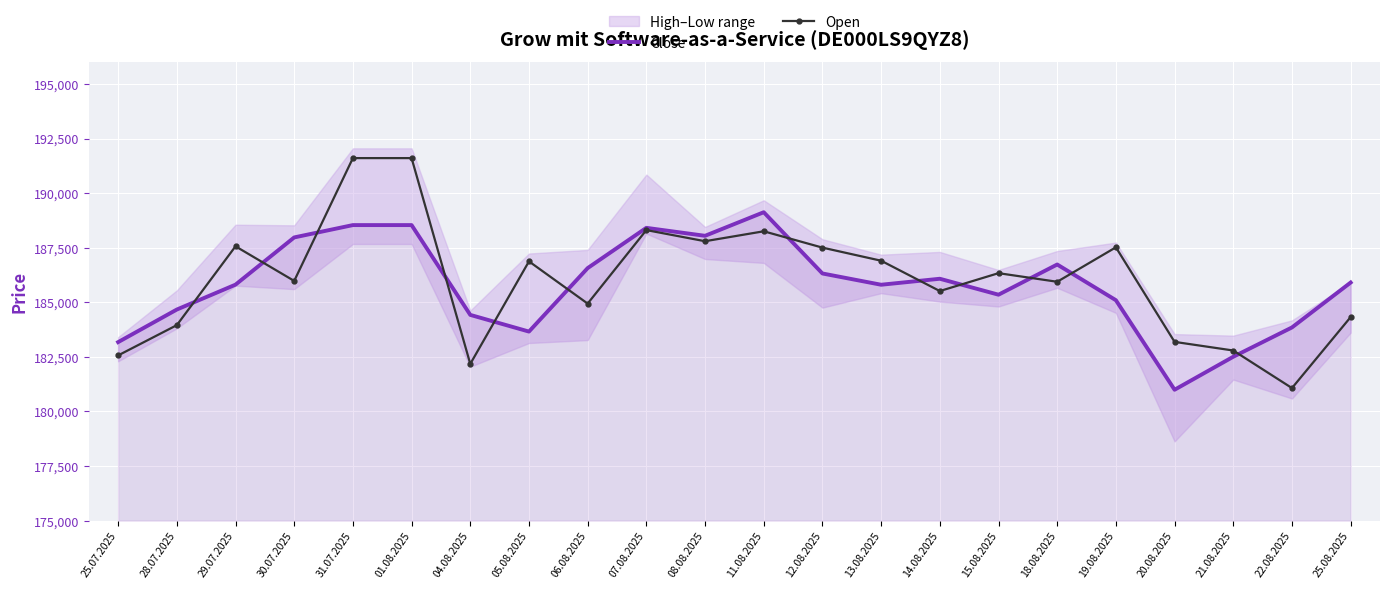

Reading left to right, what are all the values shown in this chart?

Close: 183176	184668	185808	187971	188536	188536	184423	183659	186566	188410	188045	189125	186320	185804	186078	185348	186731	185096	180995	182506	183848	185905
Open: 182567	183953	187564	185979	191604	191604	182178	186874	184941	188307	187797	188252	187504	186904	185515	186334	185940	187518	183187	182792	181072	184323